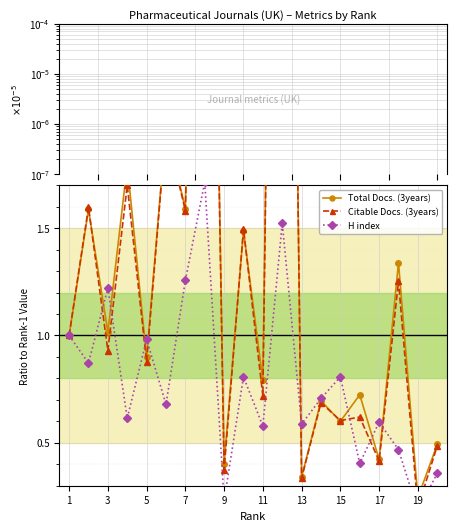

At which label is Total Docs. (3years) closest to 3?

11